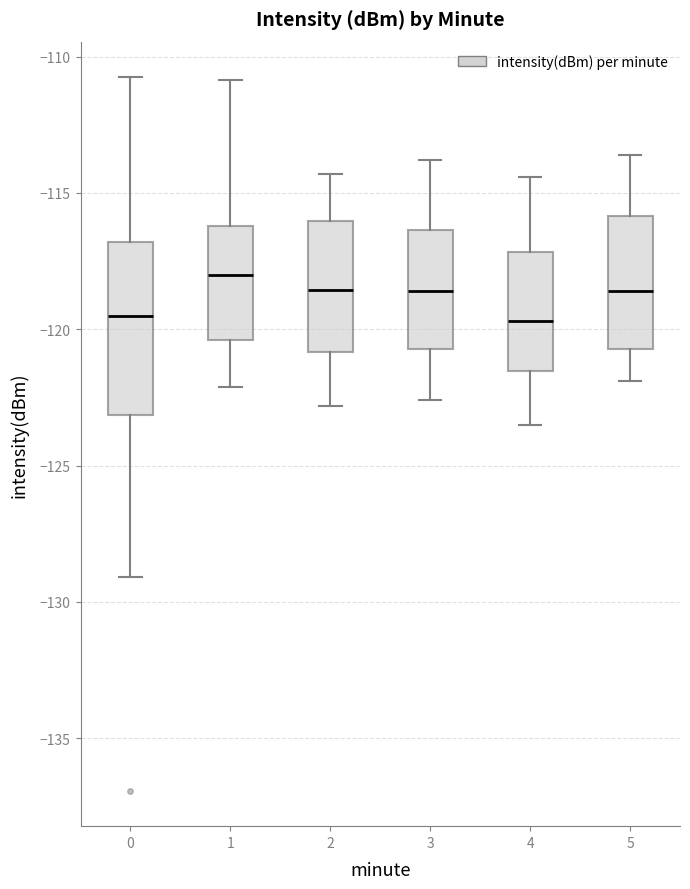

Which box is the tallest, from its lower edge to its upper edge?

0